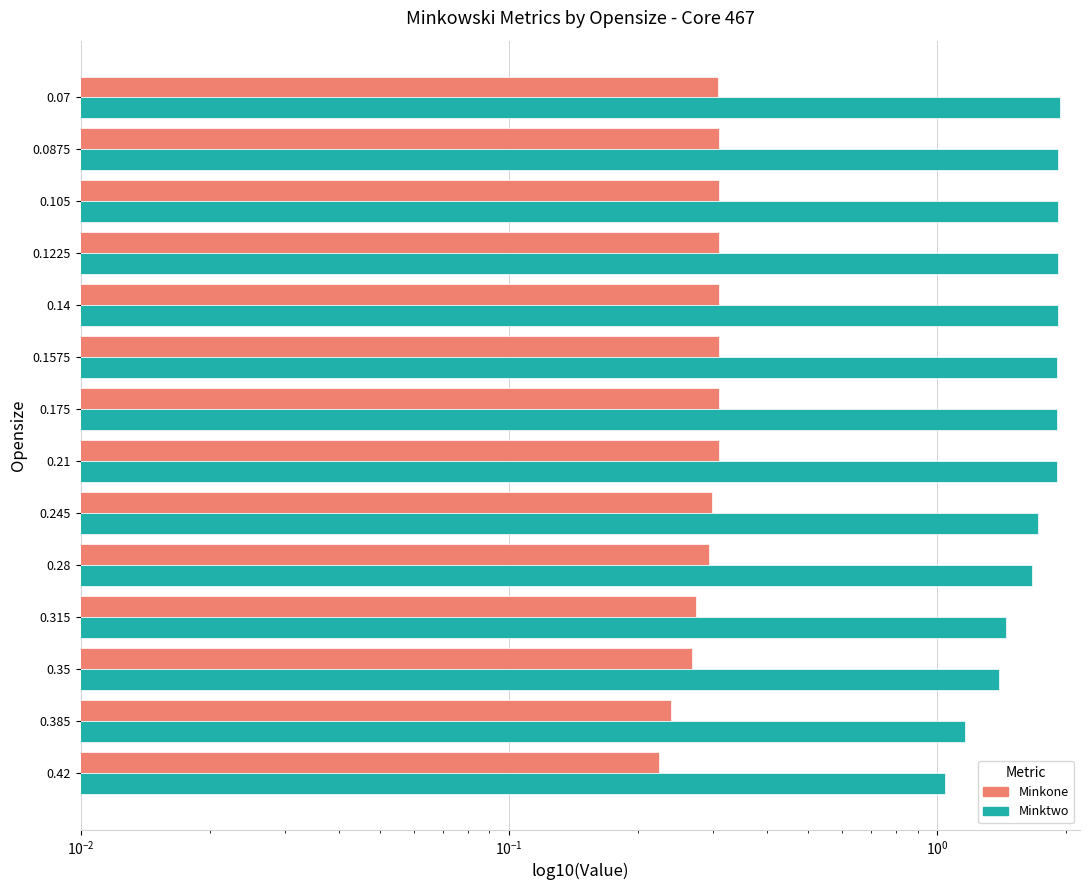

At how many categories does at least one series exceed 0?

14